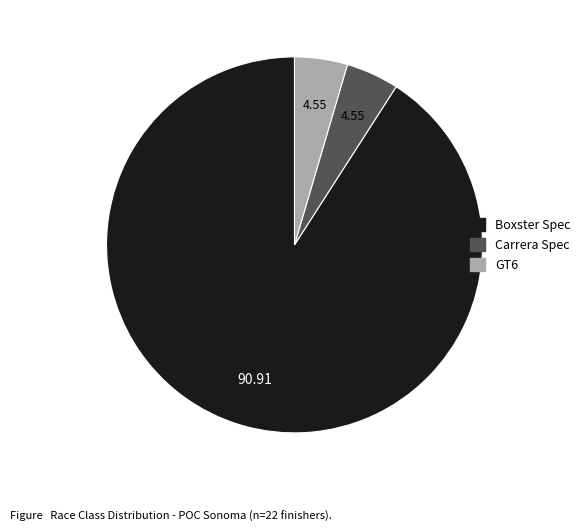

Which has a higher value, Carrera Spec or Boxster Spec?

Boxster Spec